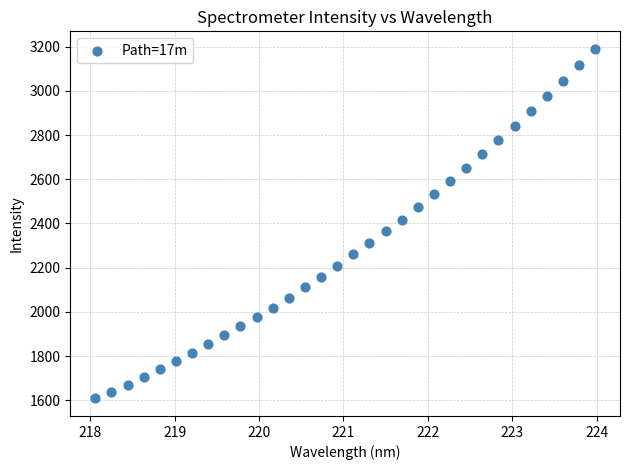

What is the range of Y values (max minus min)?

1581.1